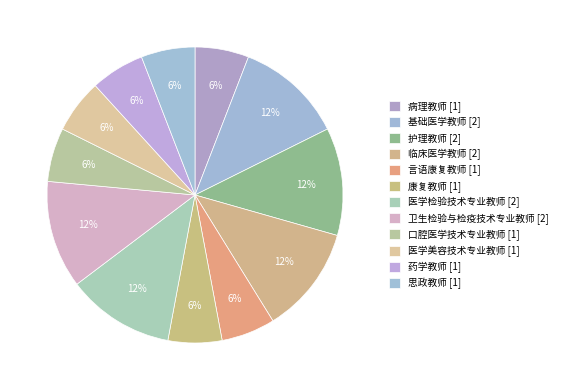

Count the number of slices in the pie.

12